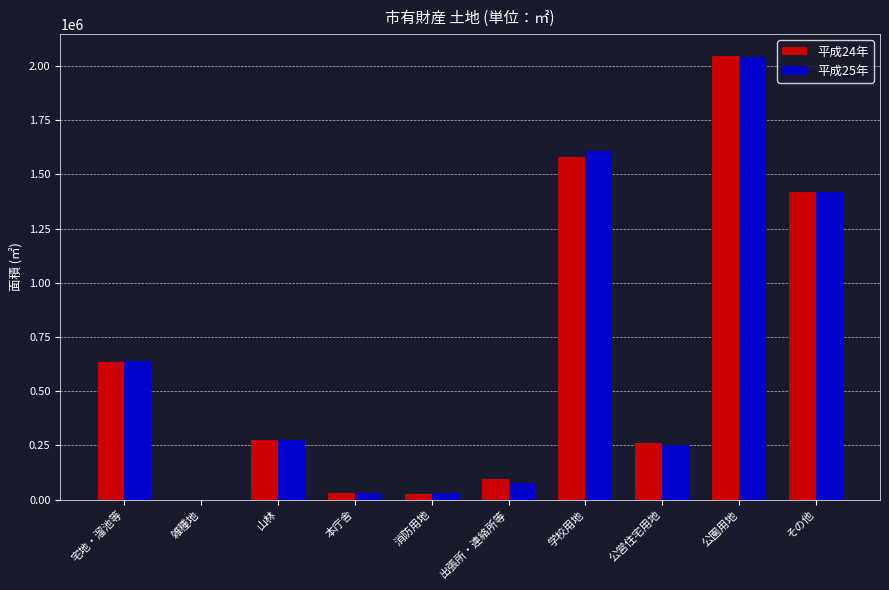

What is the maximum value shown in the chart?

2044212.0